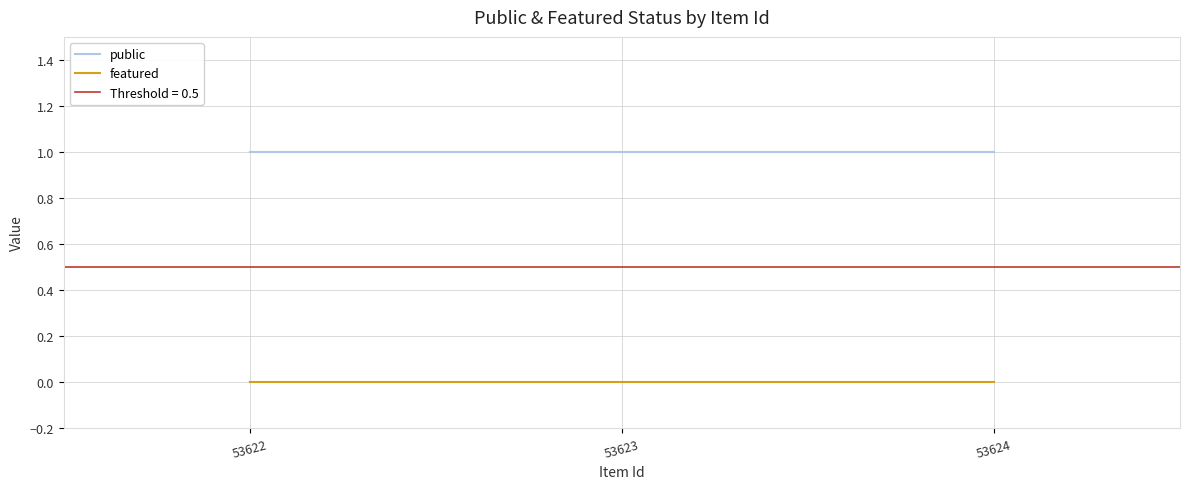

Reading left to right, extract all data points from this chart.

public: 53622=1	53623=1	53624=1
featured: 53622=0	53623=0	53624=0